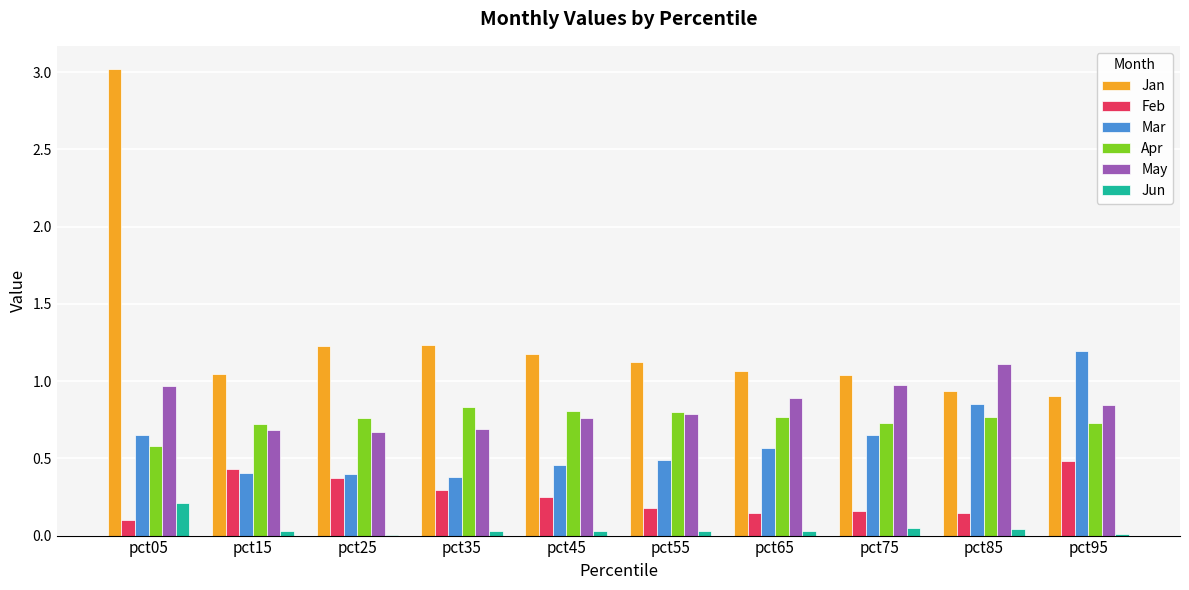

Which series changed the most between pct05 and pct55?

Jan